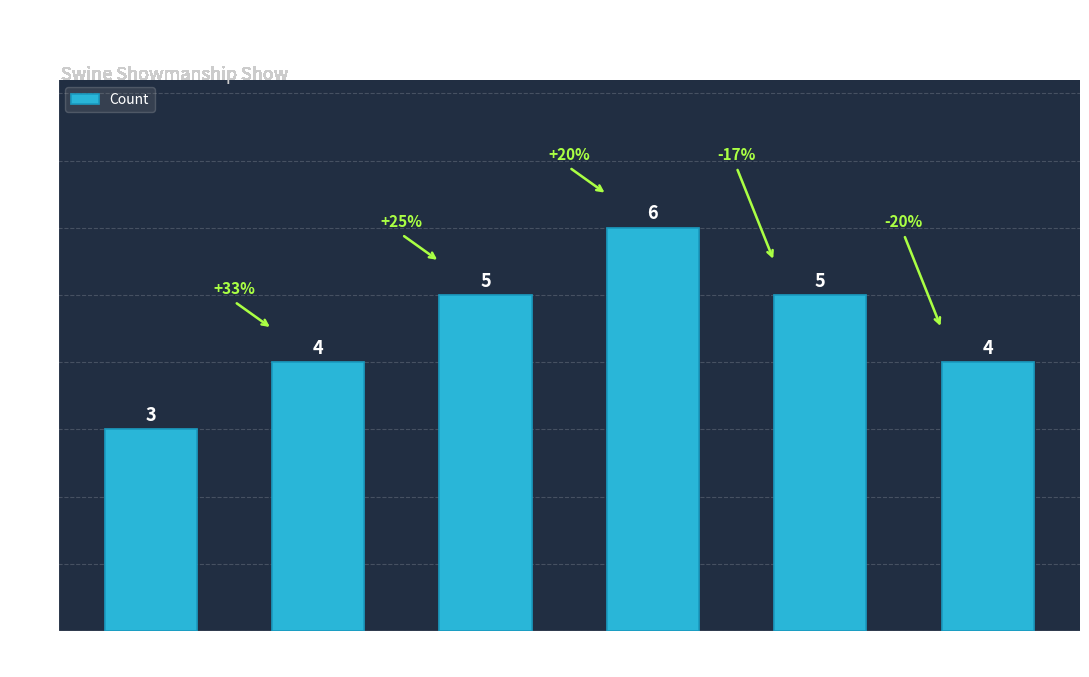

Count the values in the range 4 to 5.

4